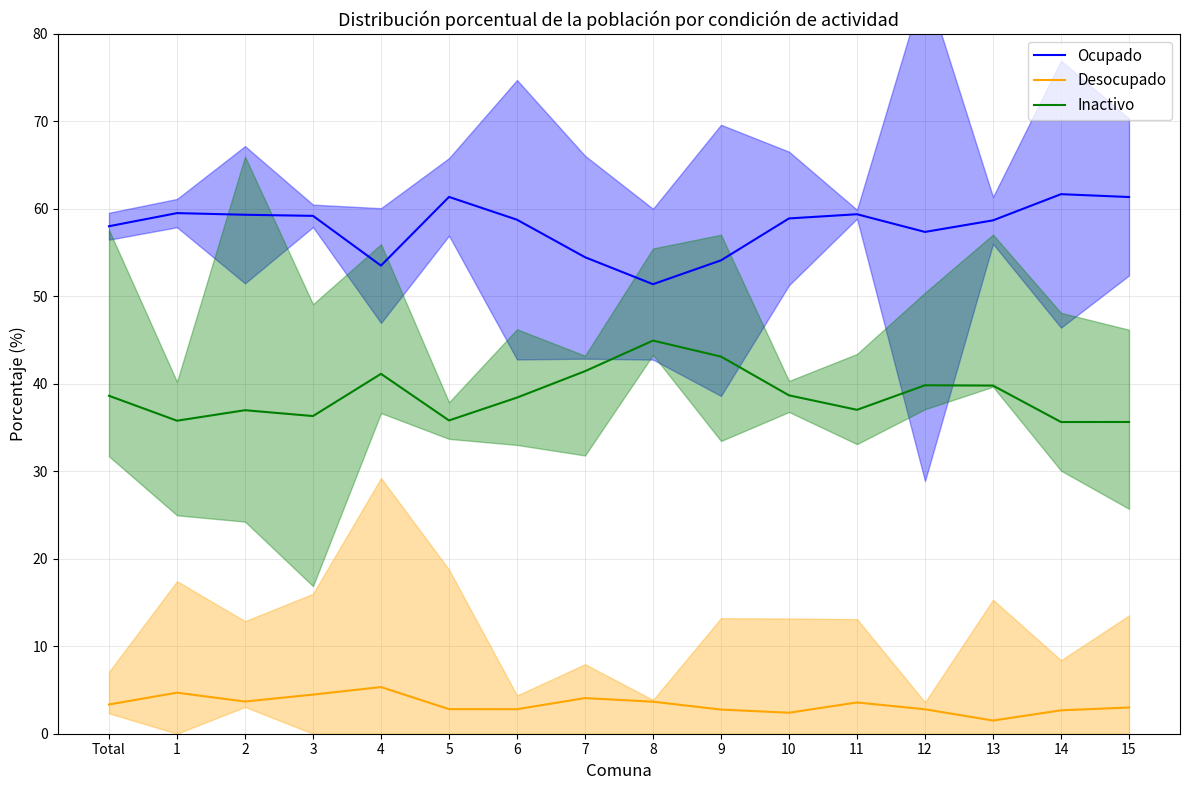

Rank the series by their average value, from lowest to highest.

Desocupado, Inactivo, Ocupado